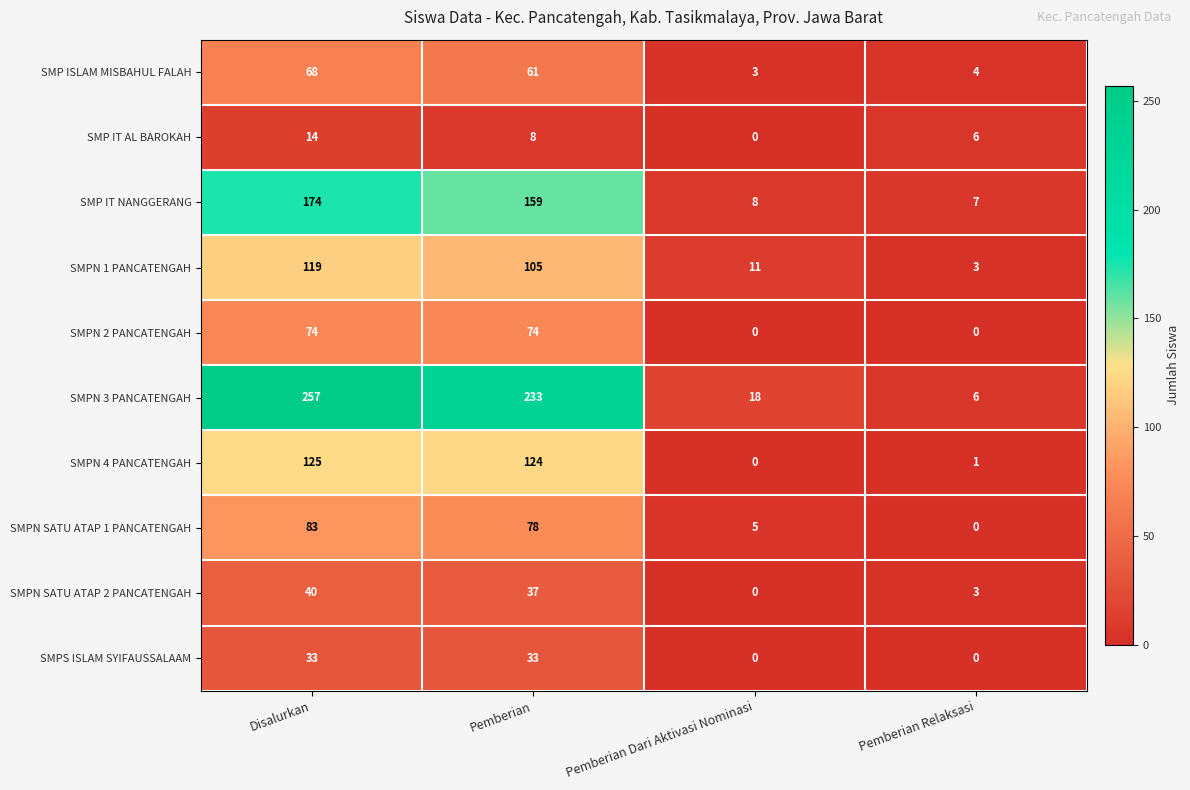

The SMP ISLAM MISBAHUL FALAH series shows 4 at Pemberian Relaksasi. True or false?

True